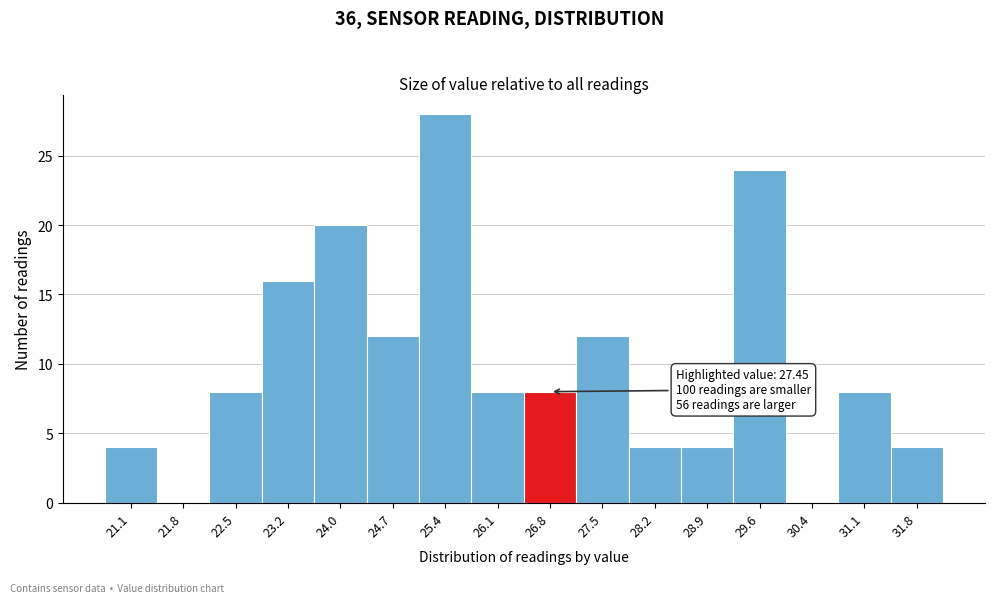

Reading left to right, what are all the values shown in this chart?

21.1=4	21.8=0	22.5=8	23.2=16	24.0=20	24.7=12	25.4=28	26.1=8	26.8=8	27.5=12	28.2=4	28.9=4	29.6=24	30.4=0	31.1=8	31.8=4